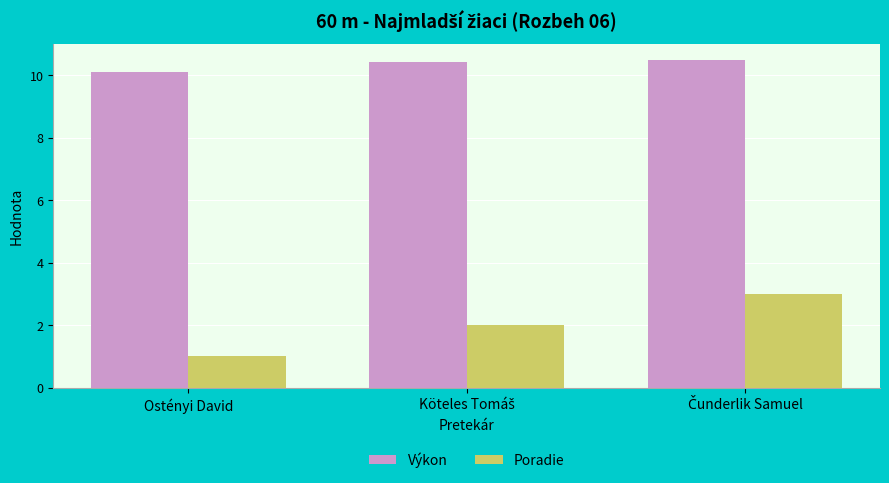

Which series has the widest spread of values?

Poradie